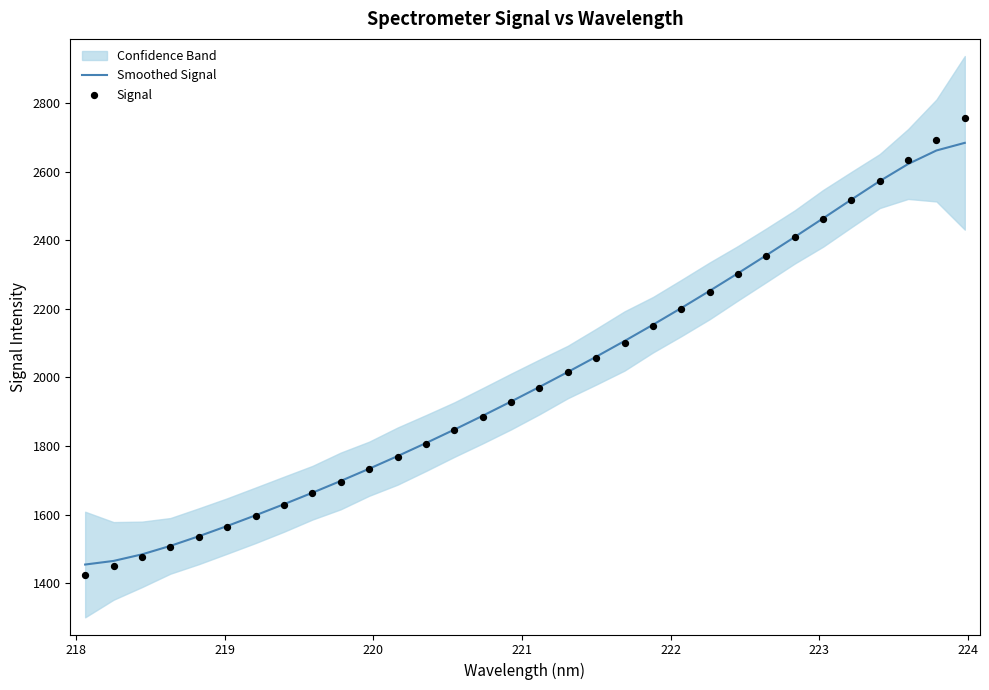

What are all the series names shown in the legend?

Smoothed Signal, Signal